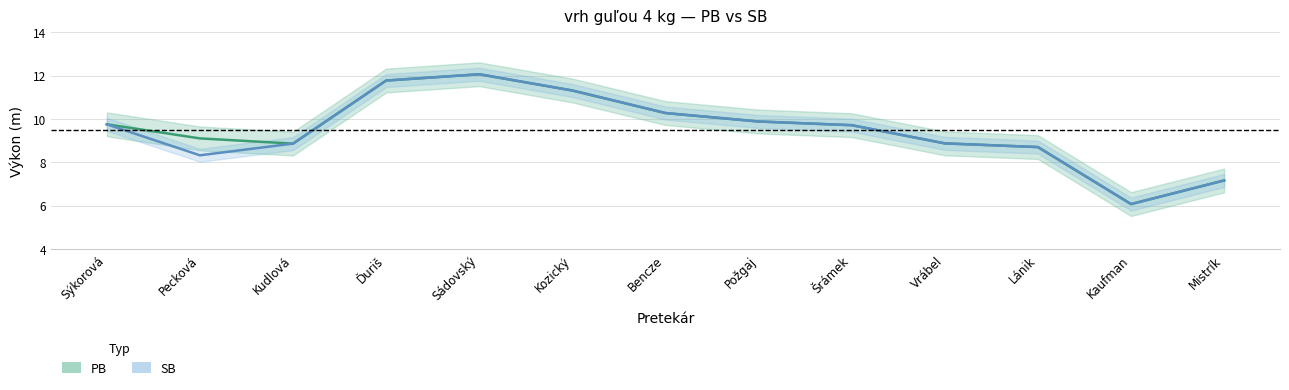

Is it true that PB equals 12.1 at Sádovský?

True